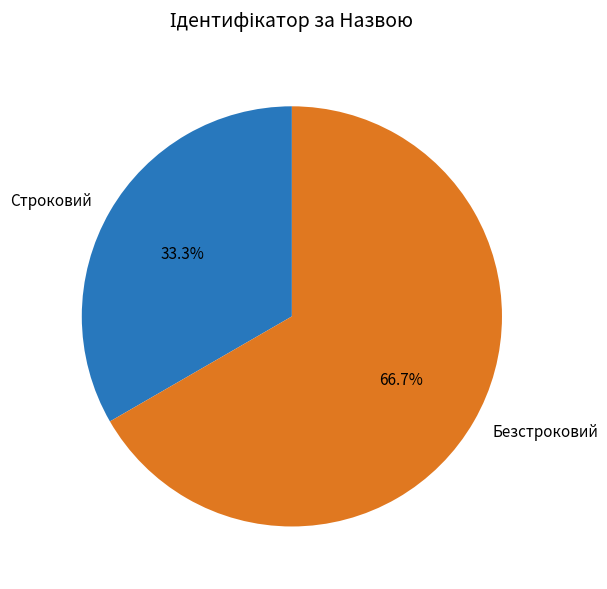

Approximately how many times larger is the value at Безстроковий compared to Строковий?

2.0